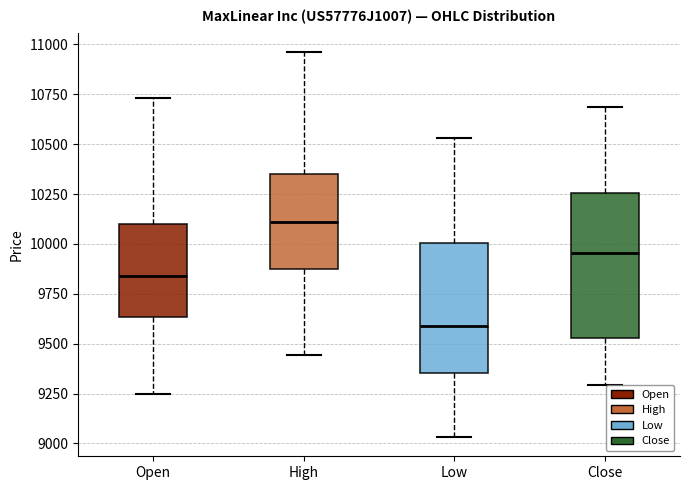

Where is the upper edge of the box for Open on the y-axis? The values are not printed on the chart, so give them approximately, as read against the axis.

10100